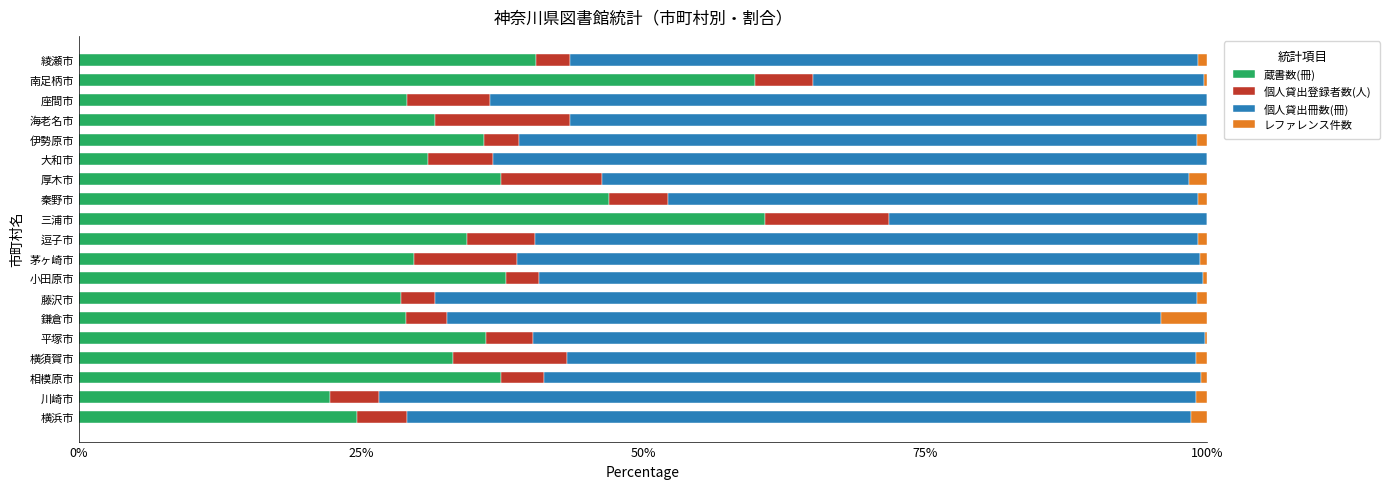

The 蔵書数(冊) series shows 29.1 at 座間市. True or false?

True